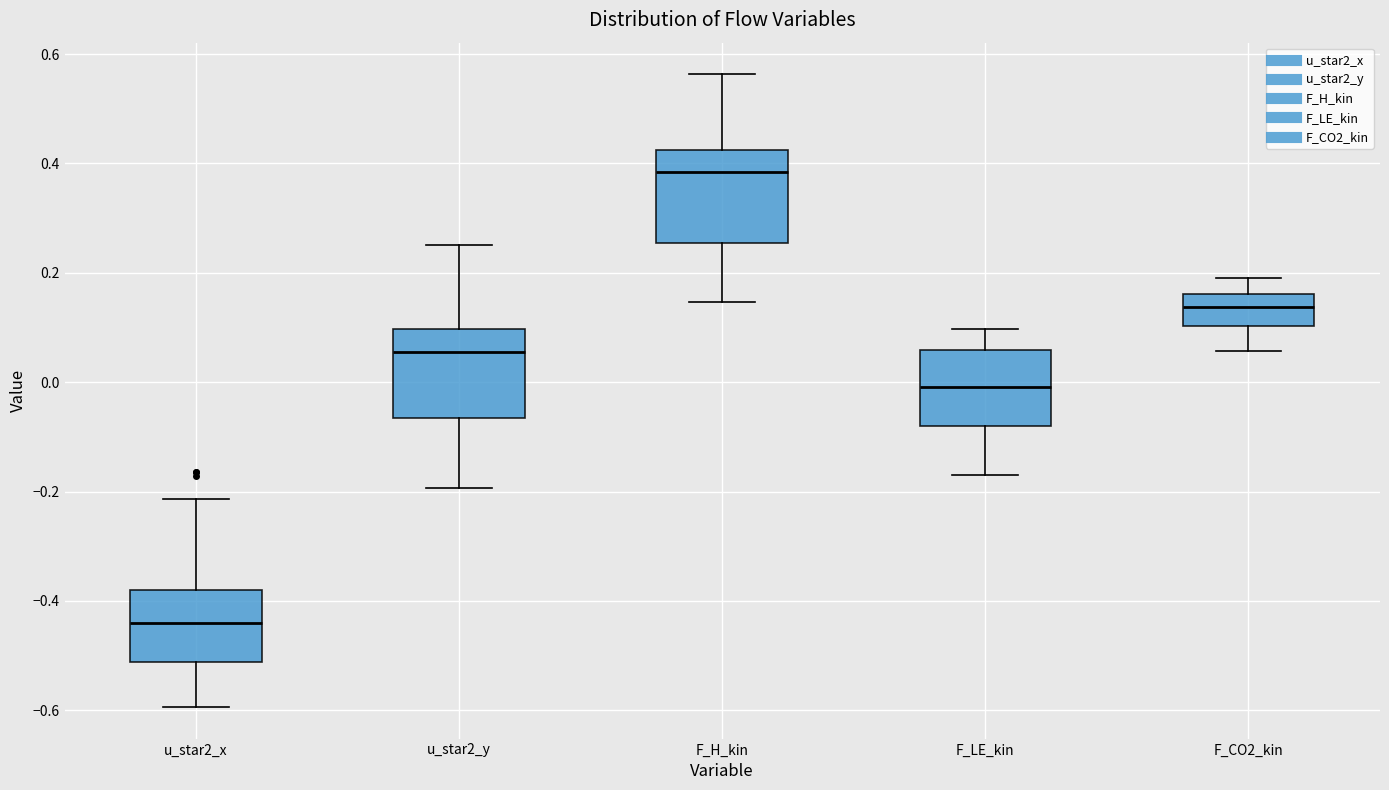

Which box has the lowest median line?

u_star2_x